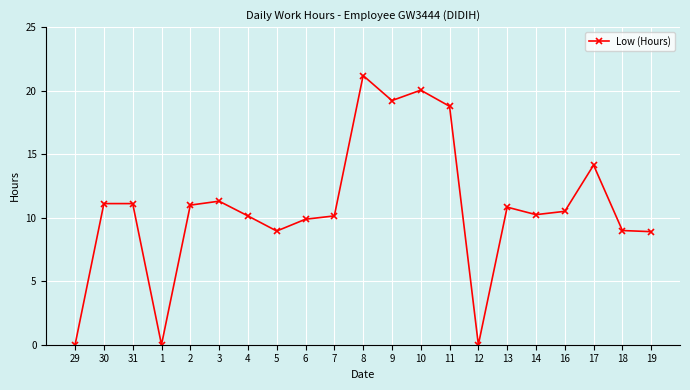

What is the label of the 2nd point from the right?

18